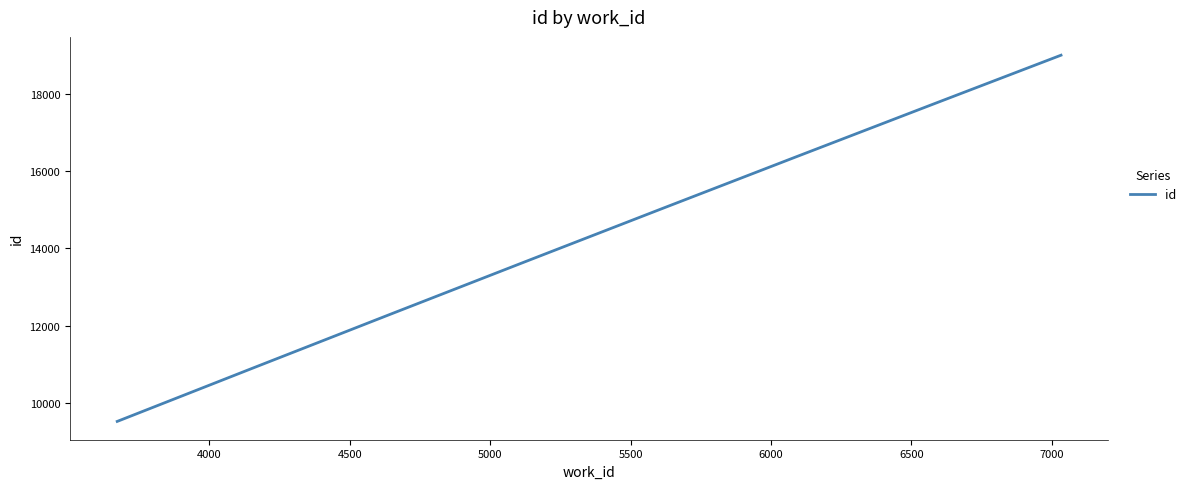

What is the smallest value displayed?

9529.0